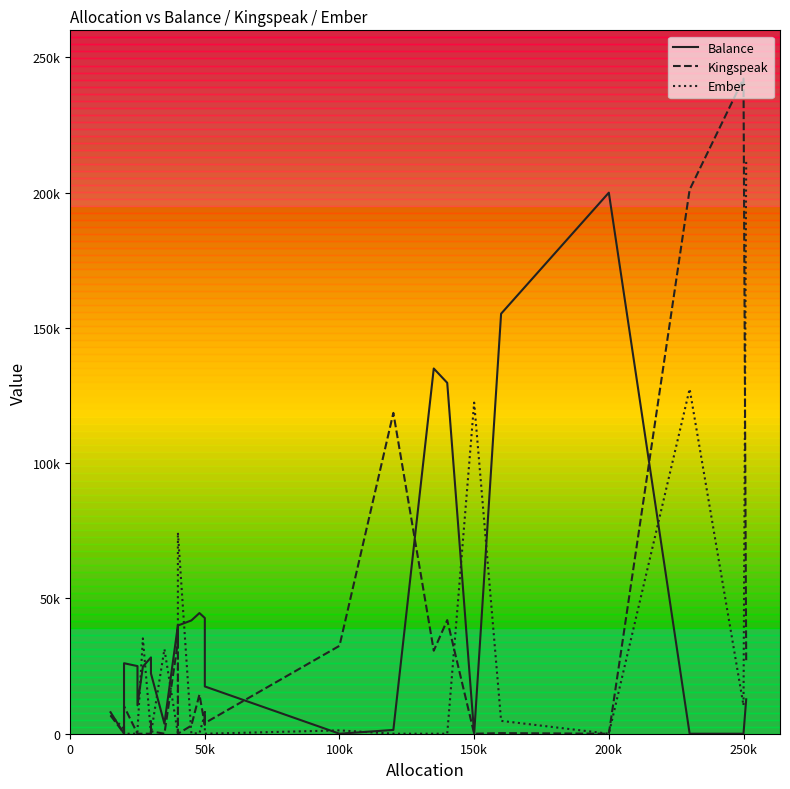

How many interior local peaks does the Balance series have?

6